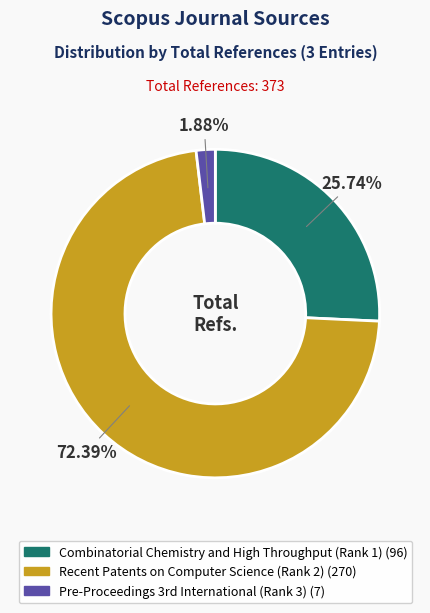

Which has a higher value, Recent Patents on Computer Science (Rank 2) or Combinatorial Chemistry and High Throughput (Rank 1)?

Recent Patents on Computer Science (Rank 2)